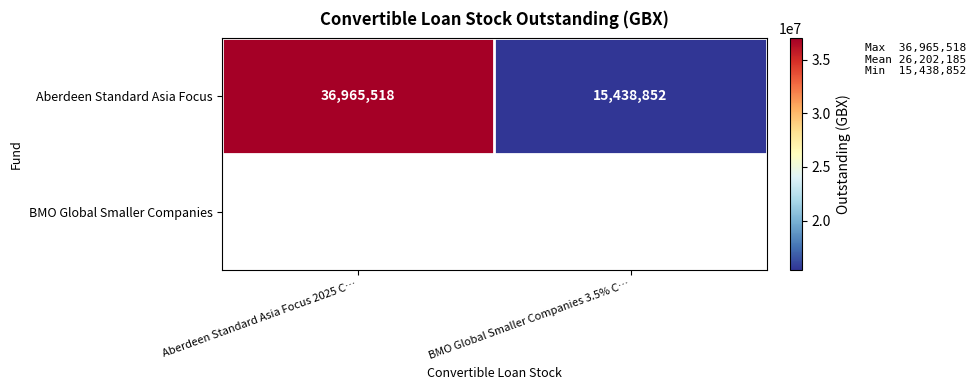

What is the minimum value shown in the chart?

15438852.0